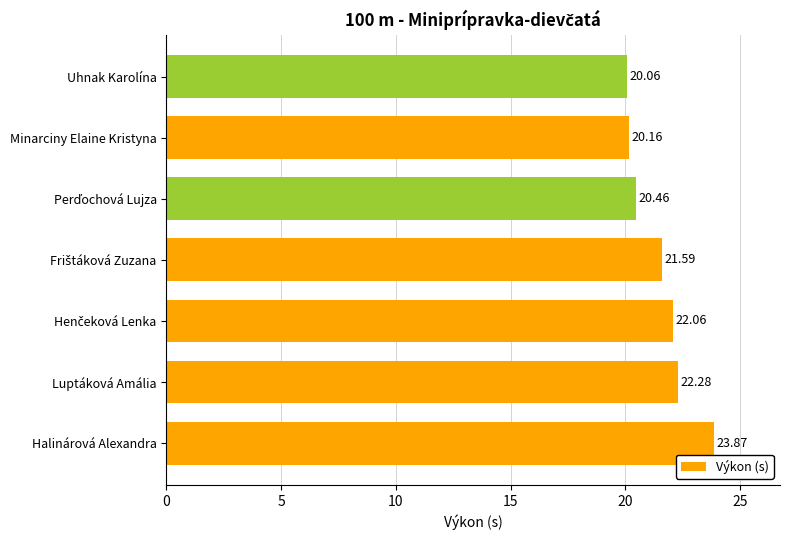

What is the label of the 7th bar from the bottom?

Uhnak Karolína